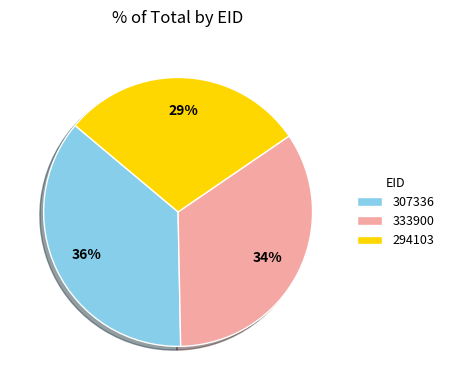

What is the smallest slice in the pie chart?

294103